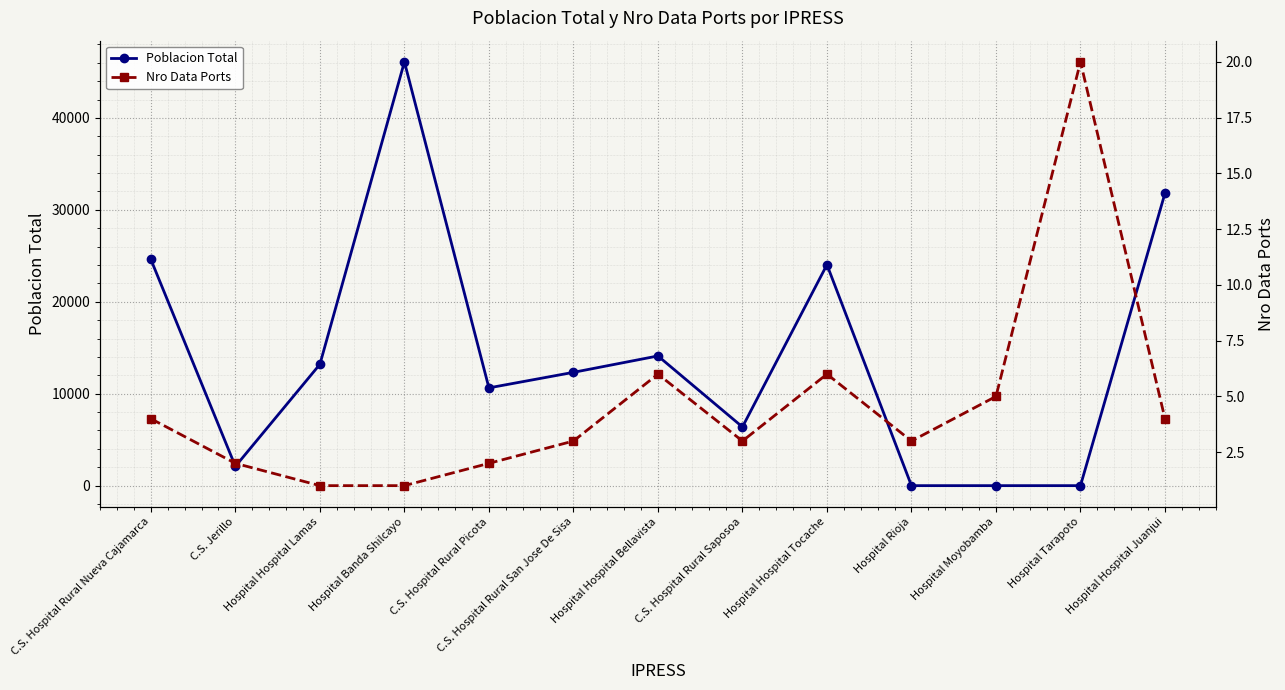

The value of Nro Data Ports at Hospital Hospital Lamas is 1. True or false?

True